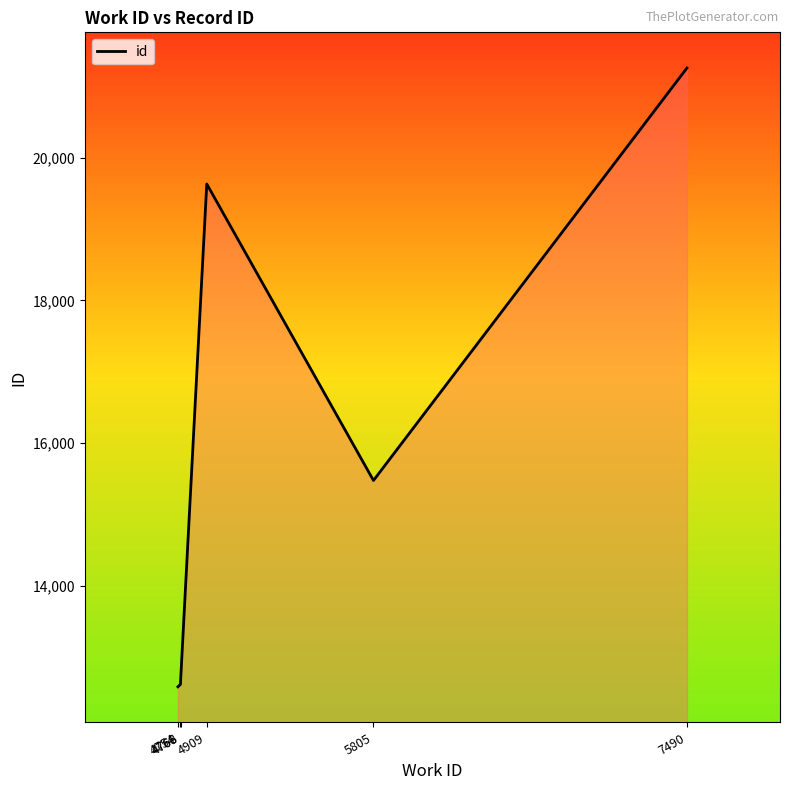

True or false: the data shows 21400 at 4768.

False